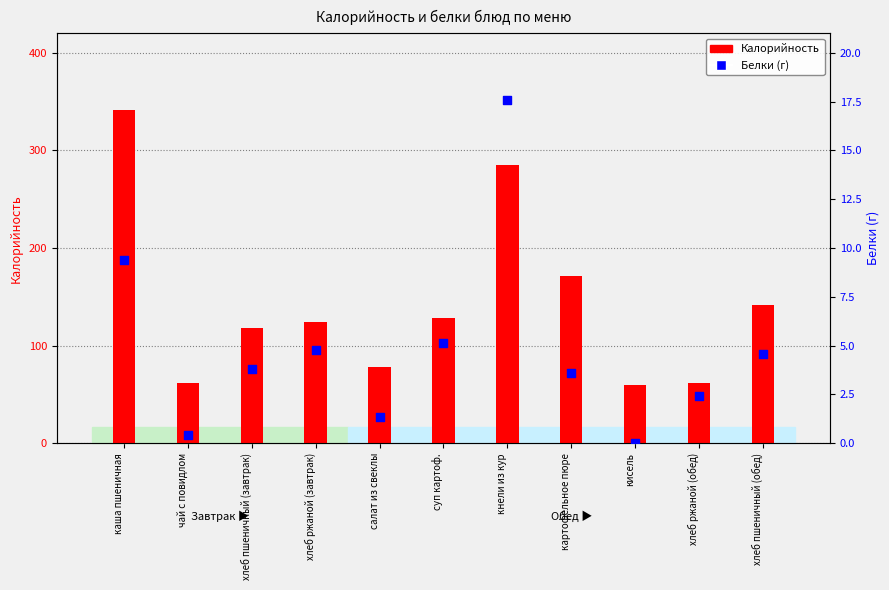

Is the value of Калорийность at хлеб ржаной (обед) greater than the value of Белки (г) at хлеб ржаной (обед)?

Yes